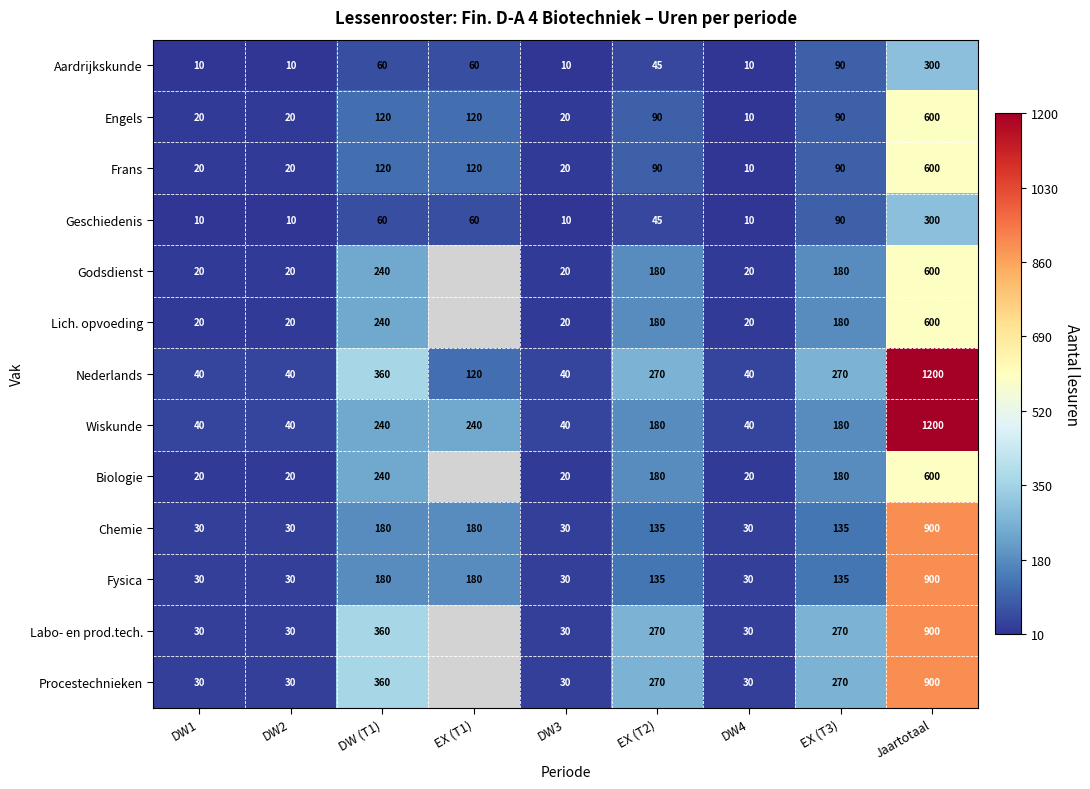

What is the sum of the Nederlands values at DW4 and DW2?

80